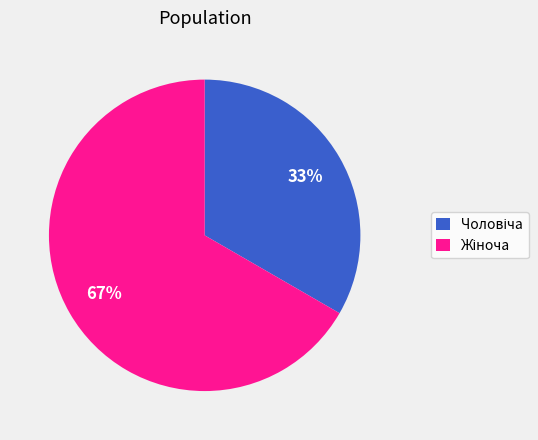

Count the number of slices in the pie.

2